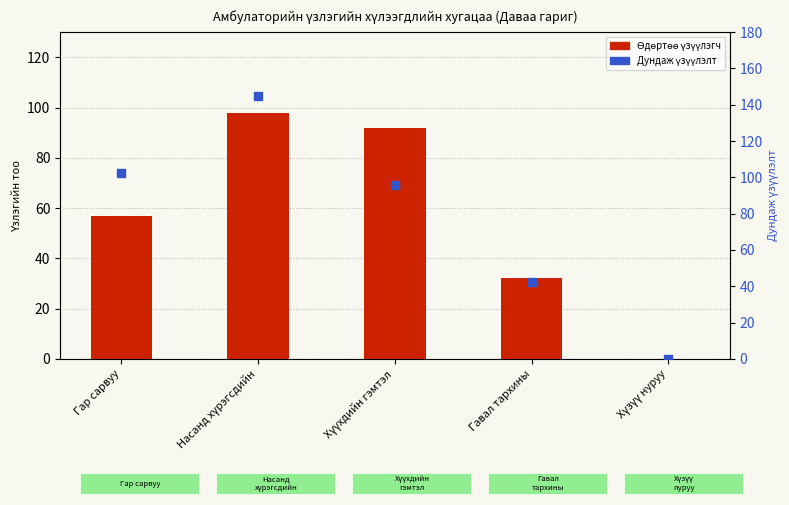

Which series reaches the maximum Y coordinate?

Дундаж үзүүлэлт